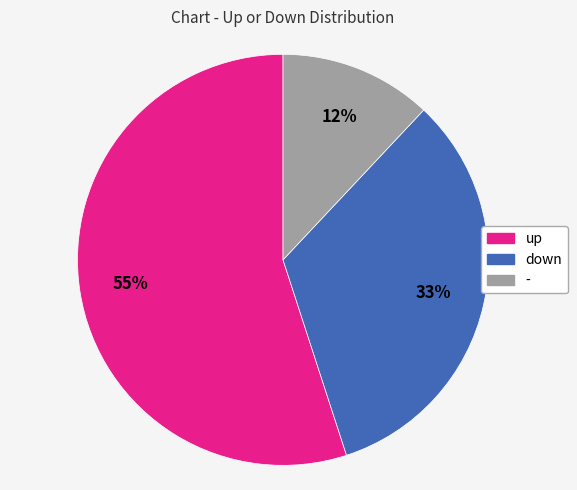

To the nearest percent, what is the difference between the largest and smallest slice percentages?

43%